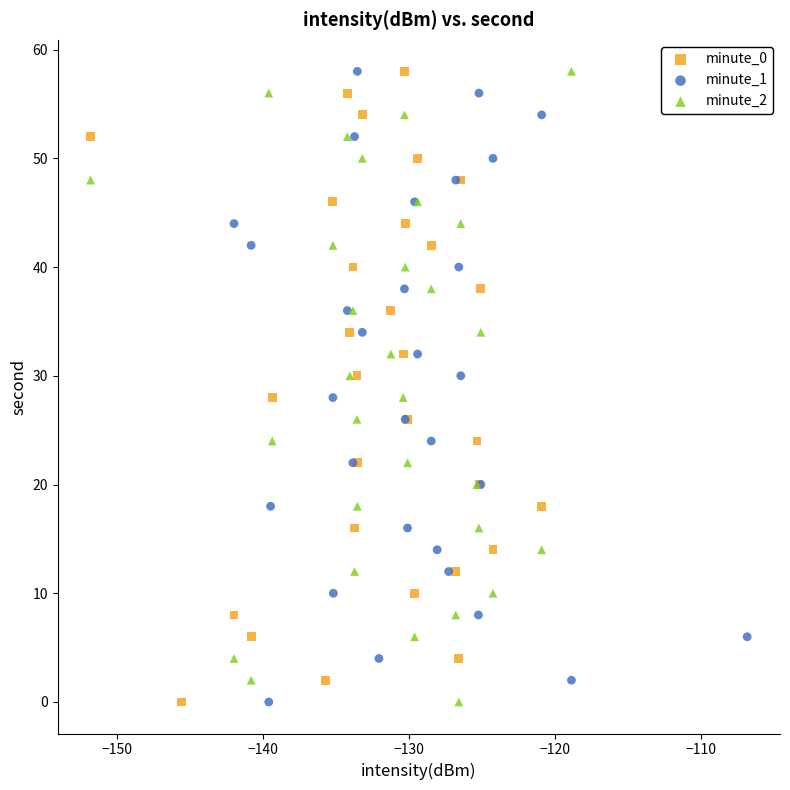

What are all the series names shown in the legend?

minute_0, minute_1, minute_2